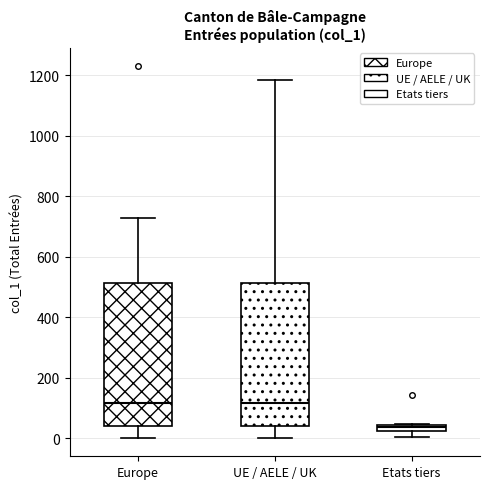

Which box's median line is the lowest?

Etats tiers